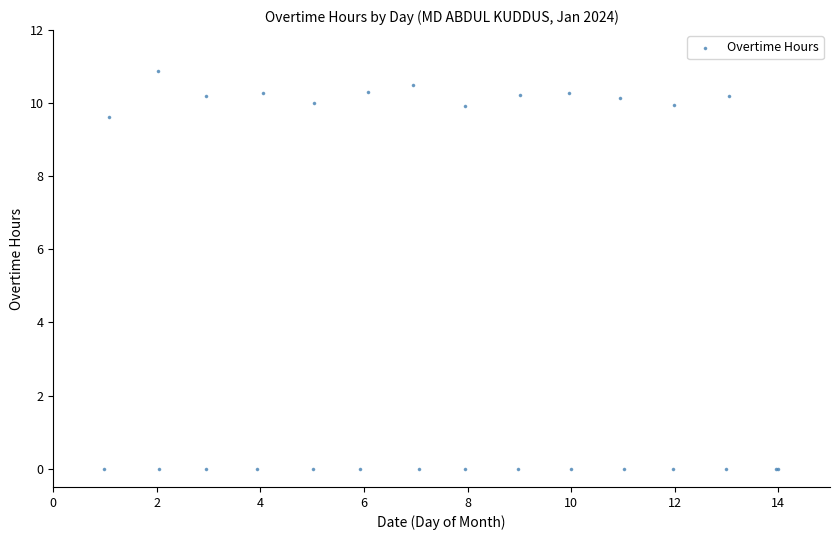

What Y value in the scatter plot is closest to 5?

9.6